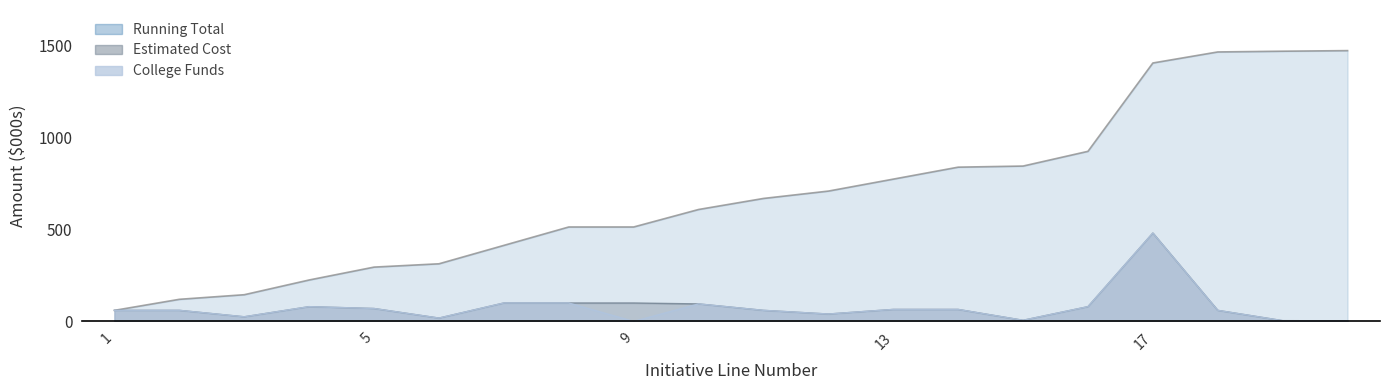

True or false: College Funds has a value of 25.9 at 2.

False